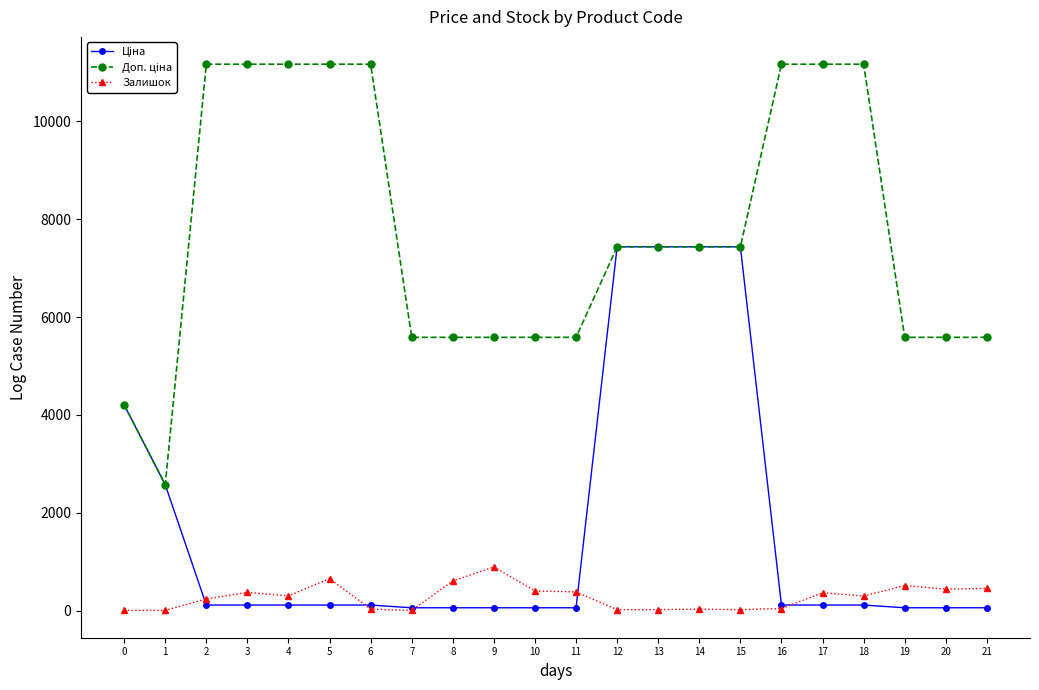

What is the highest value of the Ціна series?

7436.2